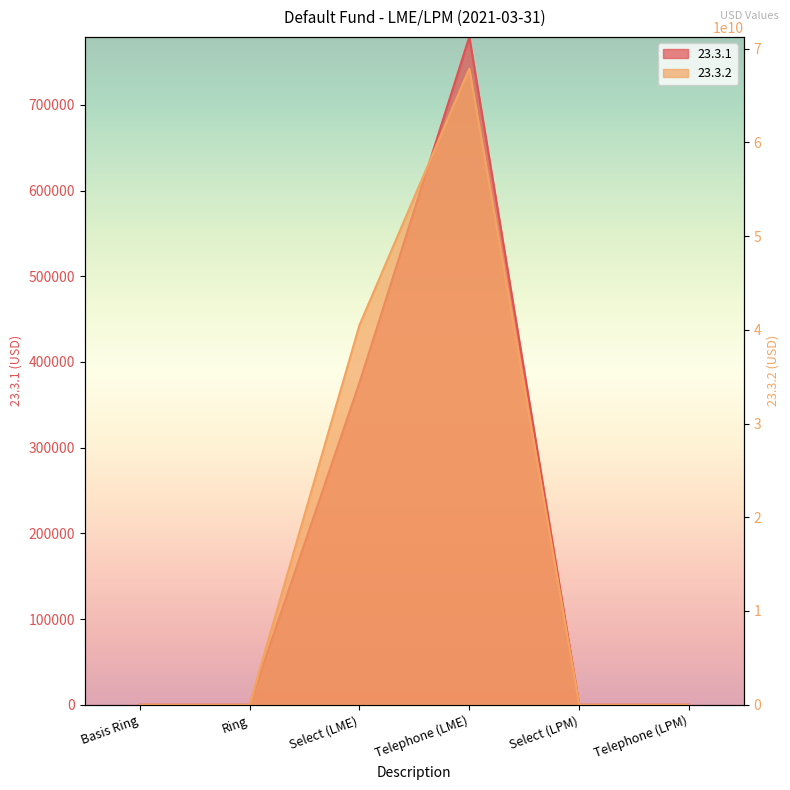

What is the difference between the second highest and second lowest values in the 23.3.1 series?

375773.7